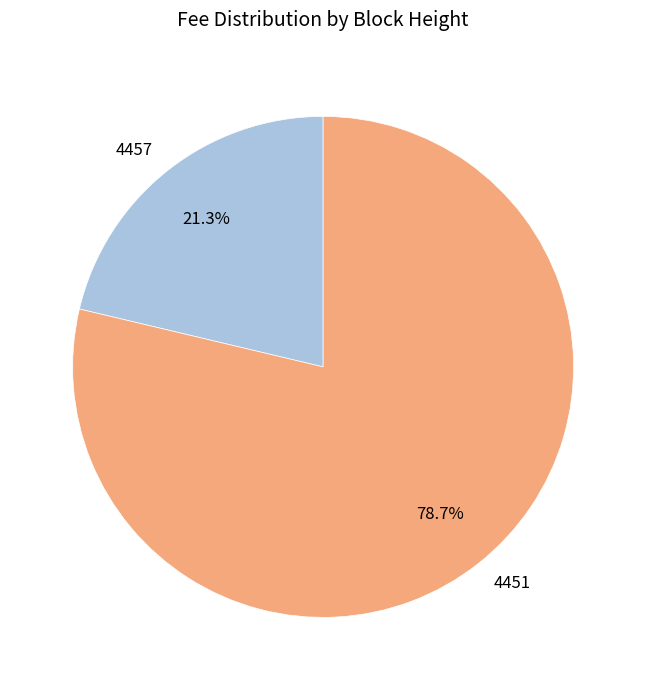

To the nearest percent, what percentage of the pie is 4451?

79%